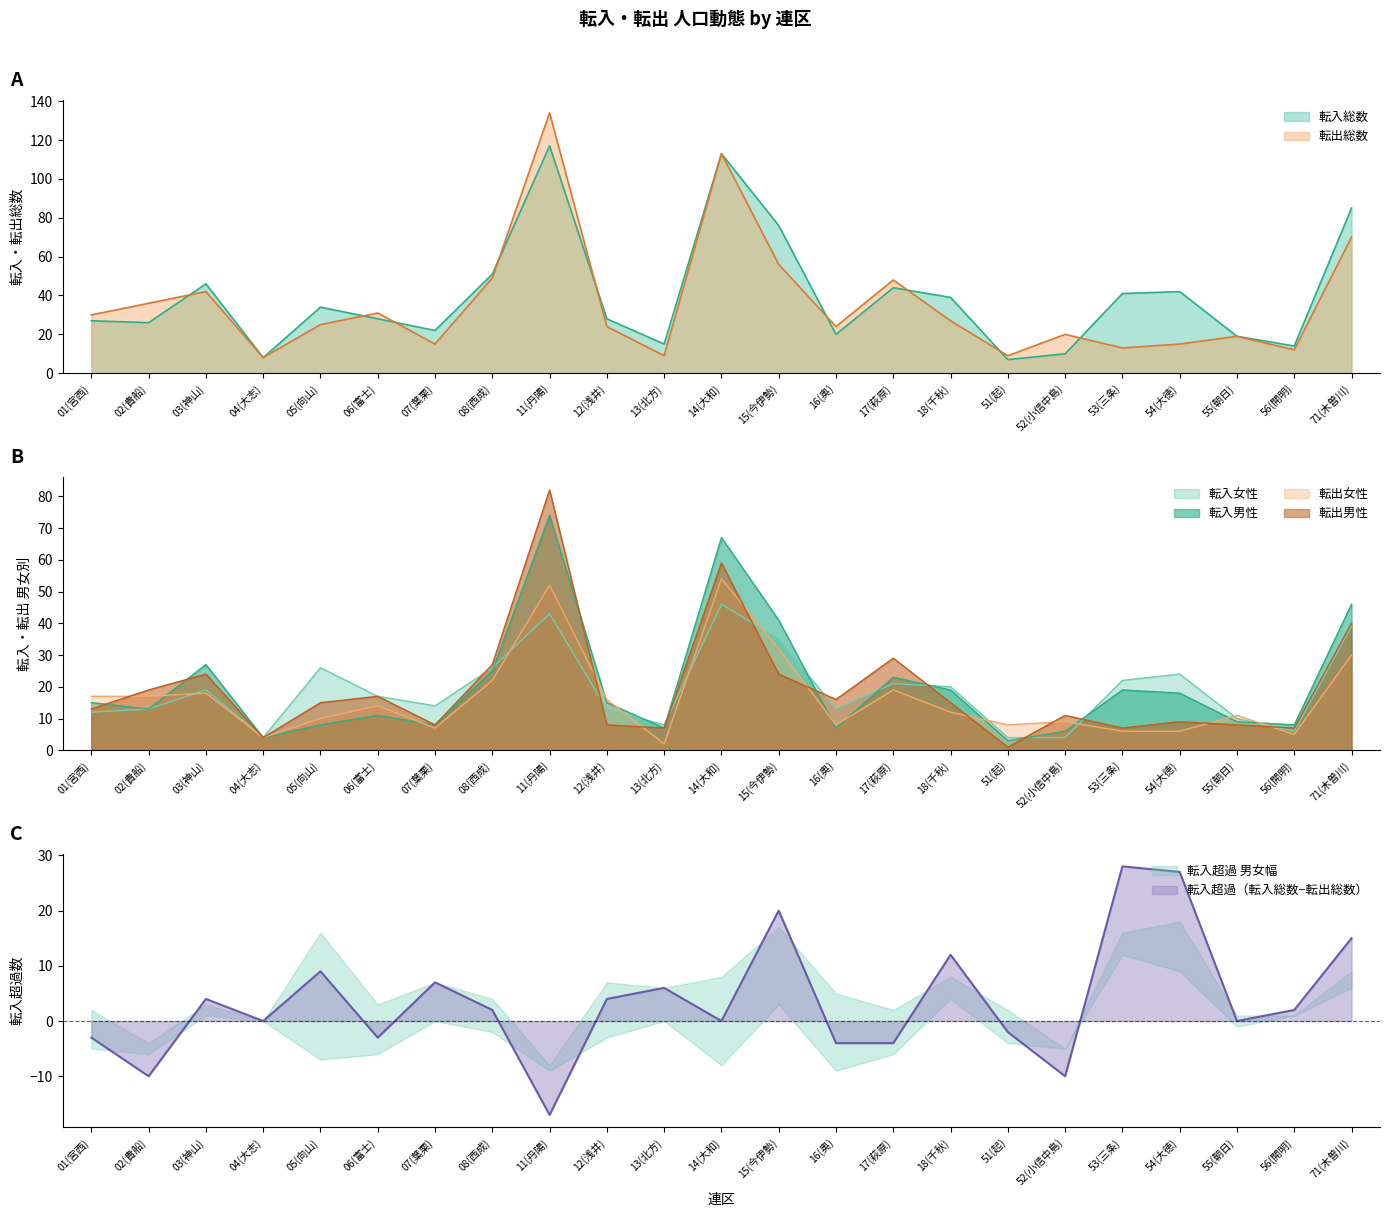

What is the value of the 転入男性 point at the 9th from the left?

74